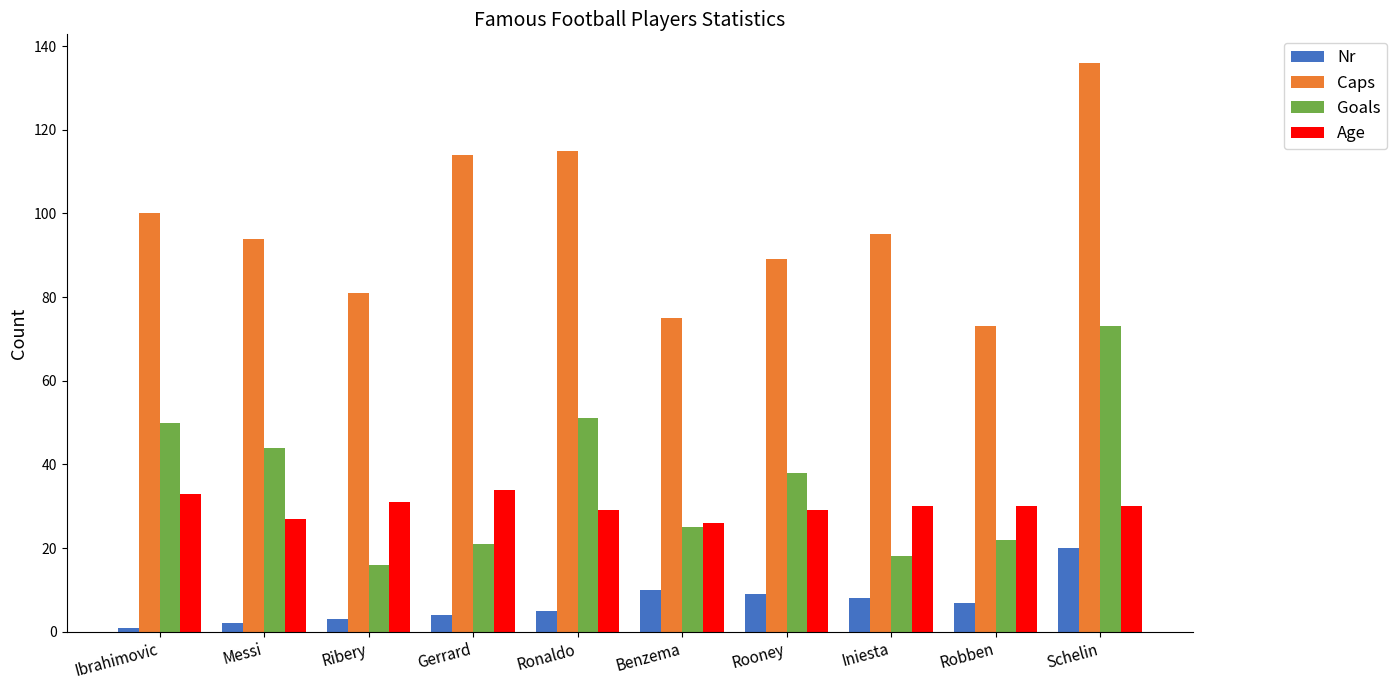

What is the label of the 3rd bar from the right?

Iniesta